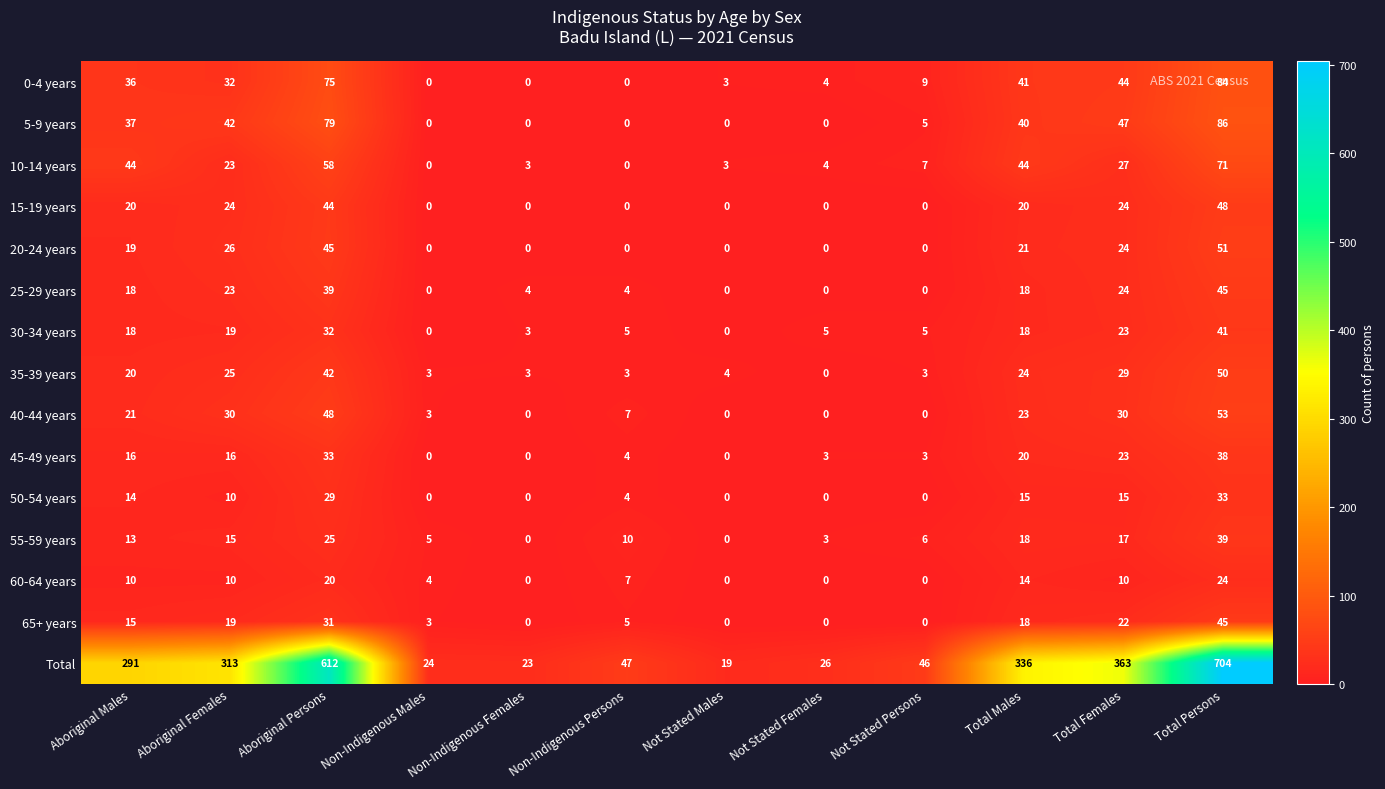

At which label is 25-29 years closest to 22?

Aboriginal Females